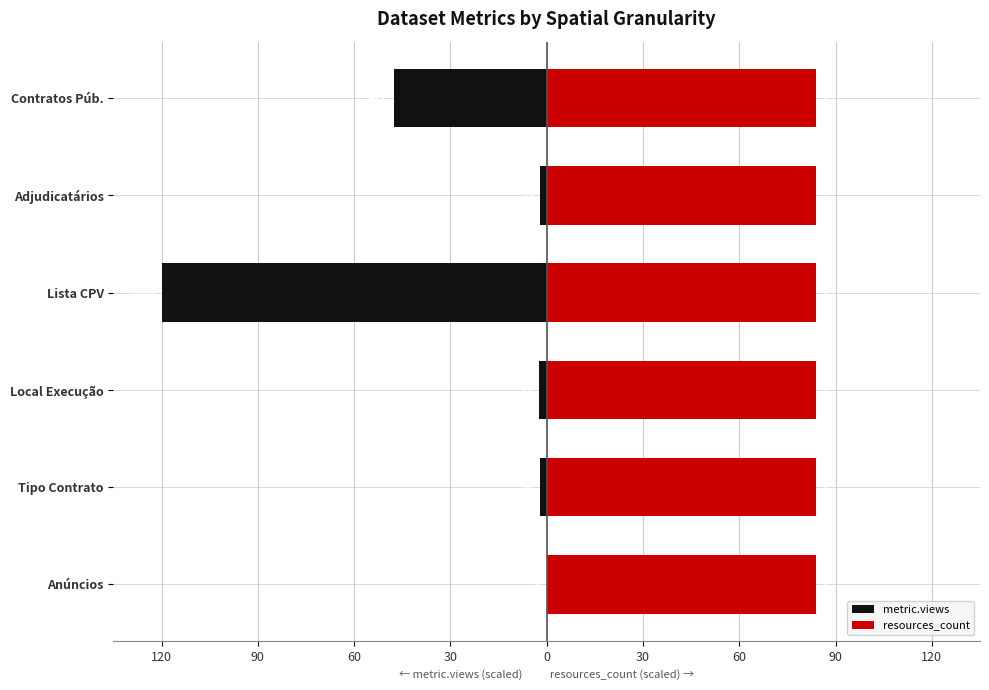

At how many categories does at least one series exceed -107?

6